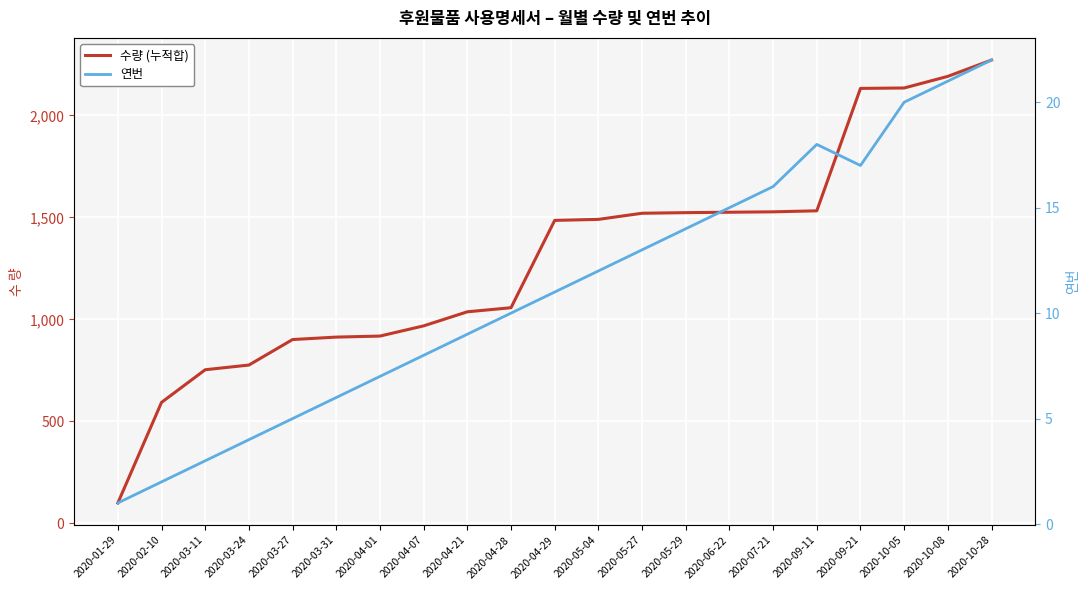

The value of 수량 (누적합) at 2020-04-29 is 1485. True or false?

True